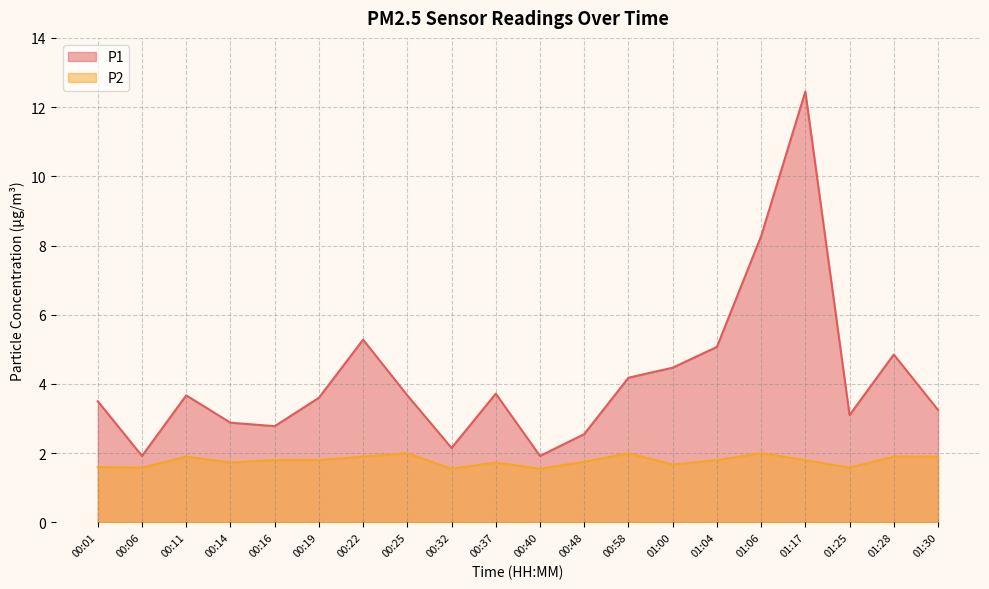

The value of P1 at 01:04 is 7.9. True or false?

False